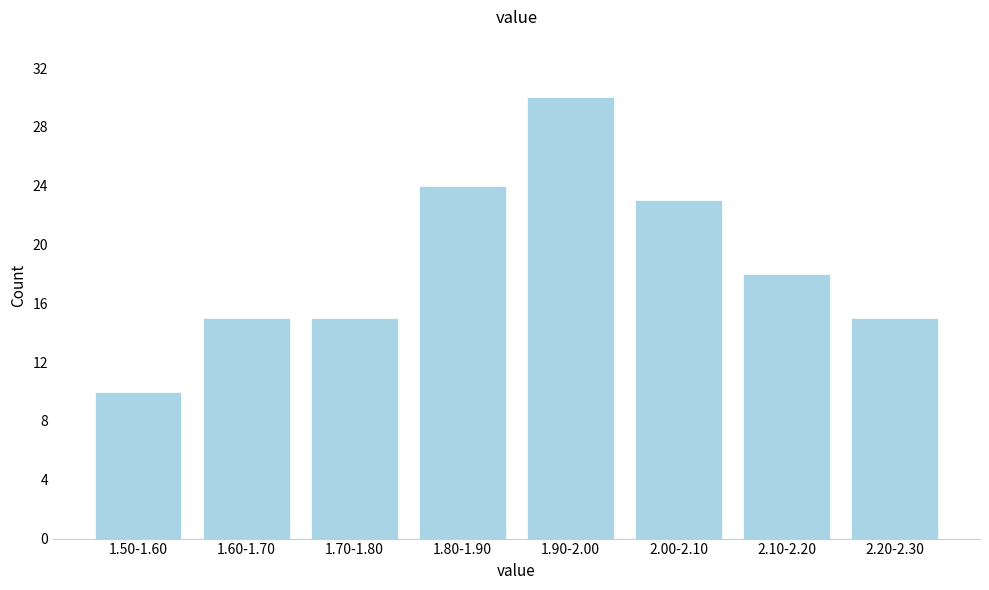

Reading left to right, transcribe all the data shown in this chart.

10	15	15	24	30	23	18	15